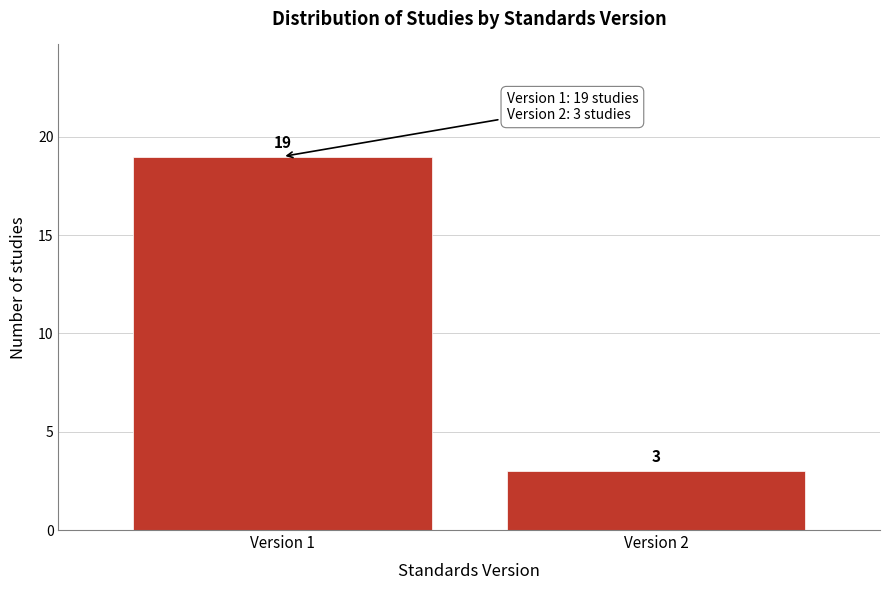

Reading right to left, transcribe all the data shown in this chart.

Version 2=3	Version 1=19